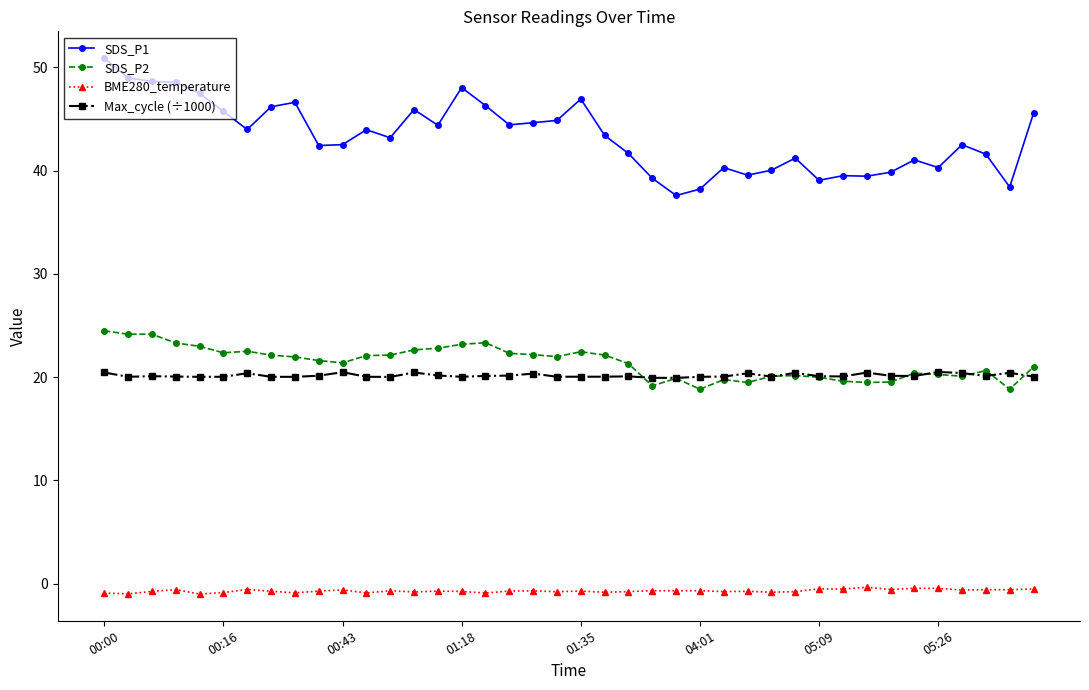

How many lines are shown in the chart?

4